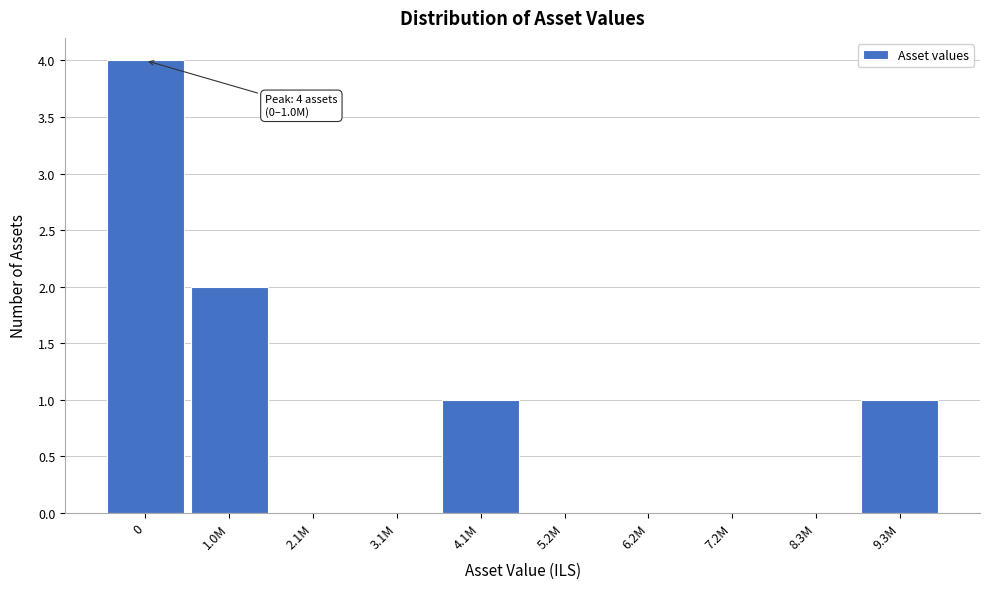

Reading left to right, transcribe all the data shown in this chart.

0=4	1.0M=2	2.1M=0	3.1M=0	4.1M=1	5.2M=0	6.2M=0	7.2M=0	8.3M=0	9.3M=1